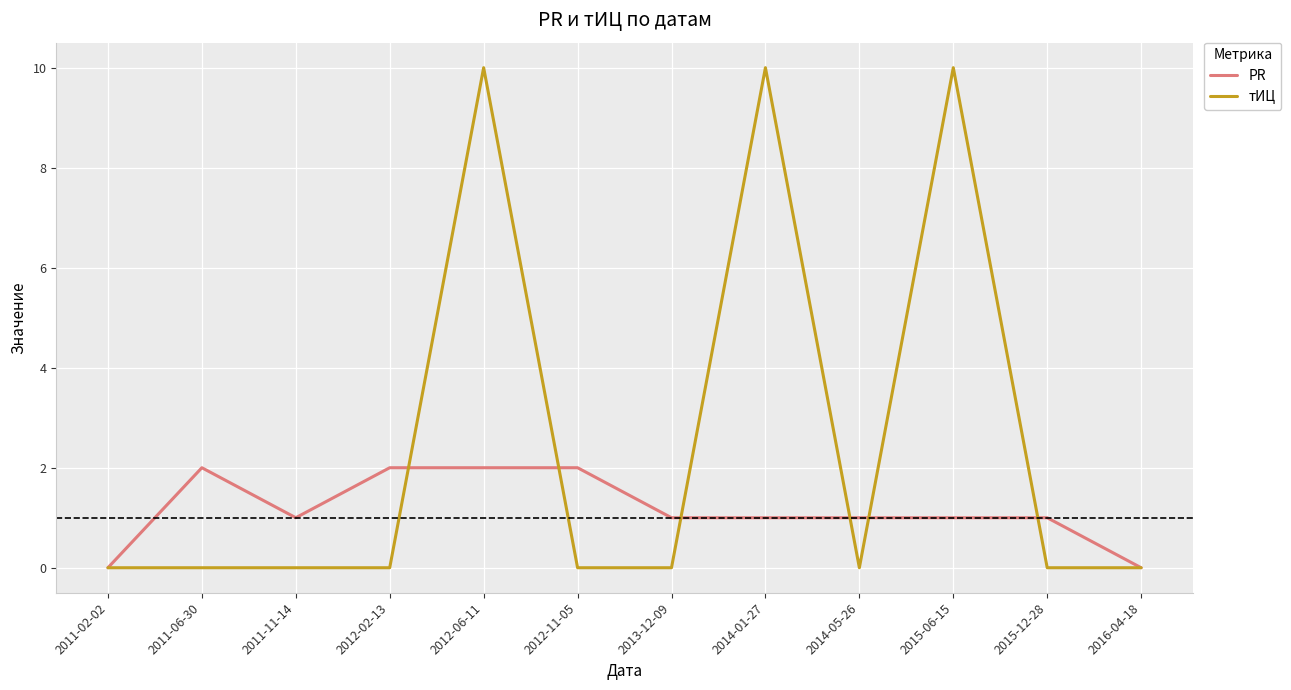

Which series has the largest range (max minus min)?

тИЦ